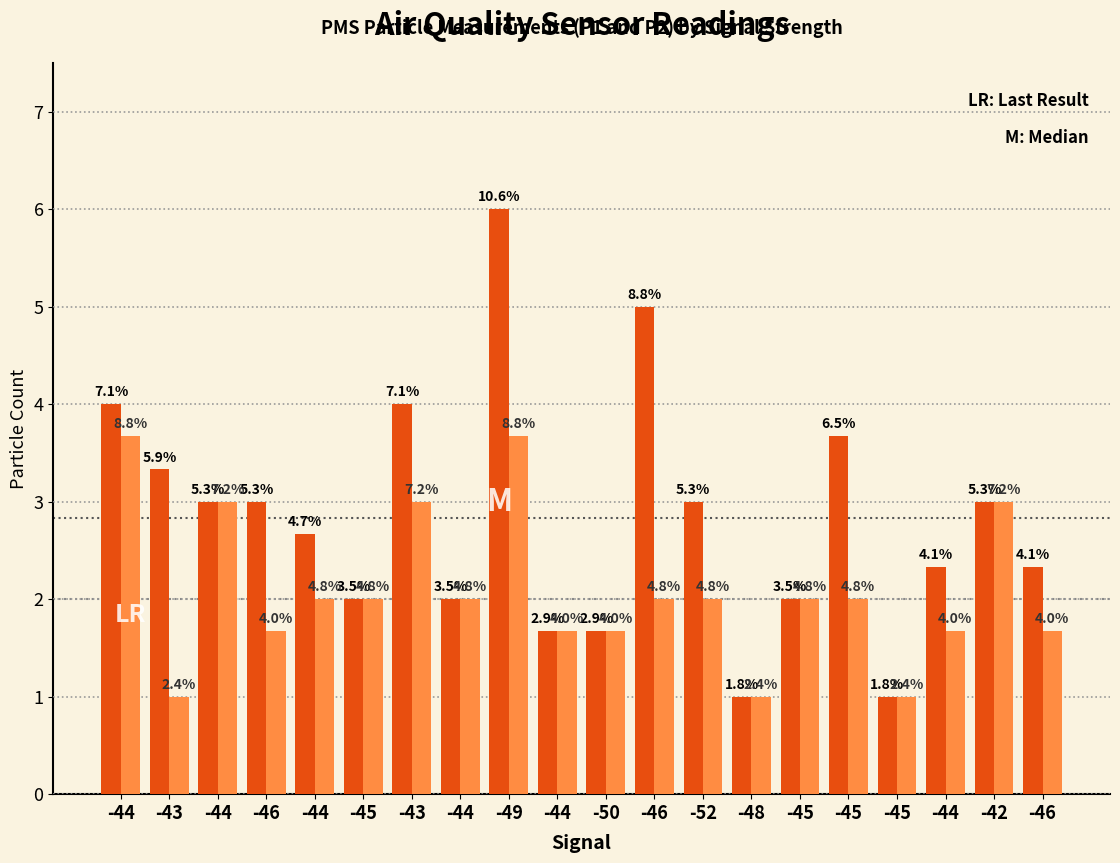

Are the bars horizontal?

No